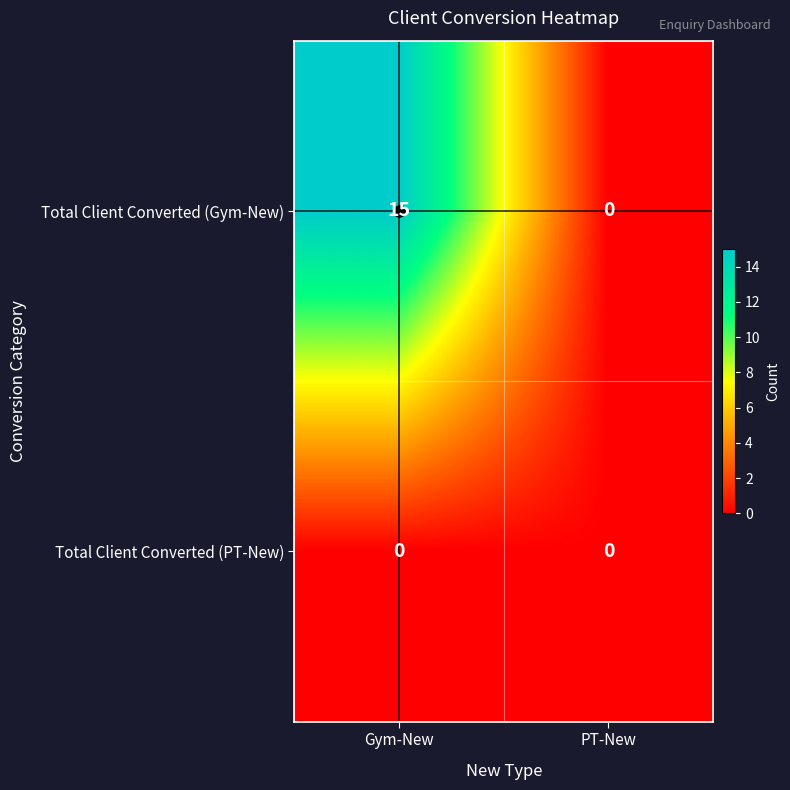

List the series in order of their overall mean, lowest first.

Total Client Converted (PT-New), Total Client Converted (Gym-New)